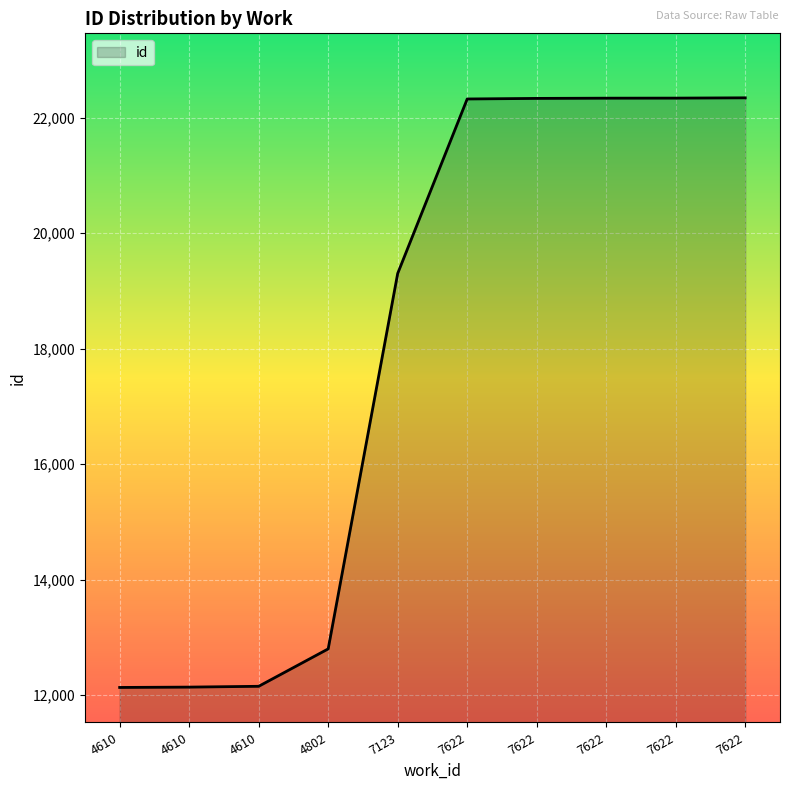

How many lines are shown in the chart?

1